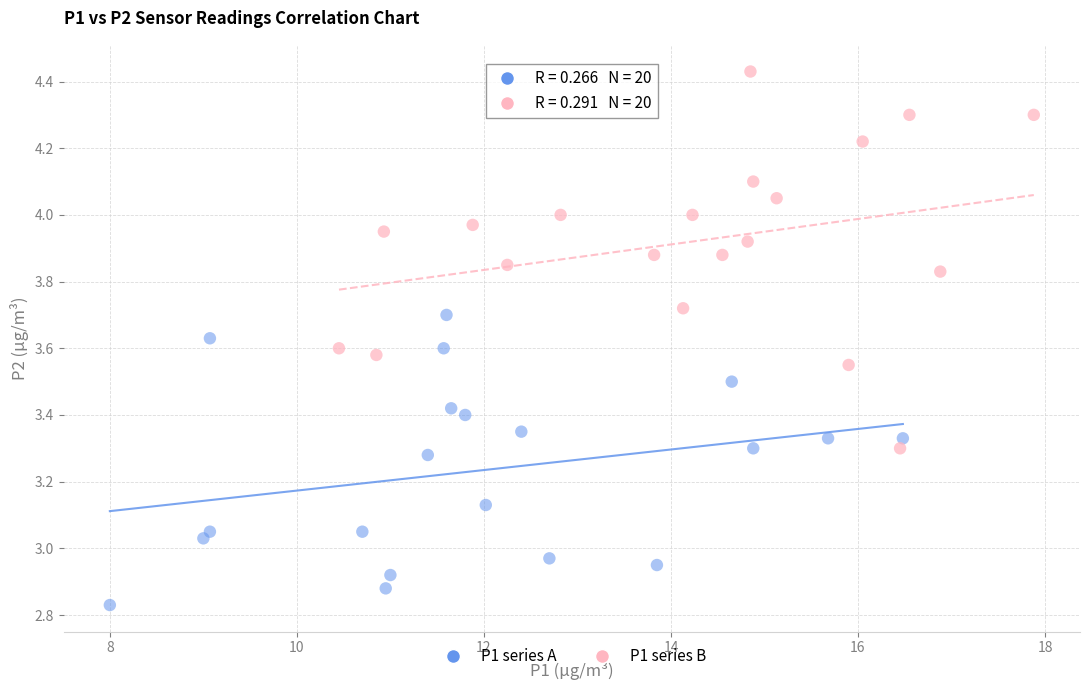

Which series contains the lowest Y value?

P1 series A